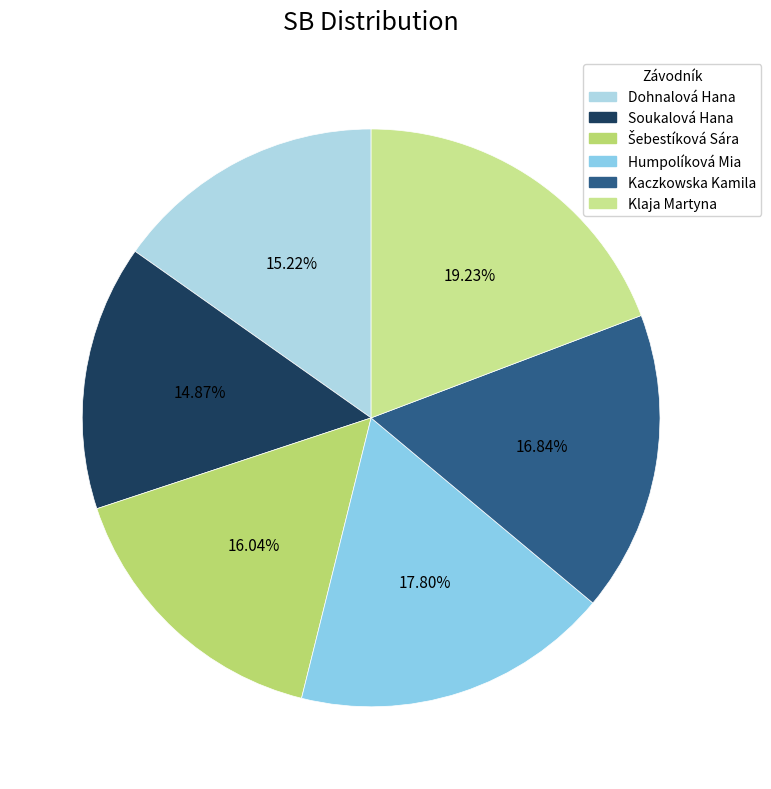

How many segments does this pie chart have?

6